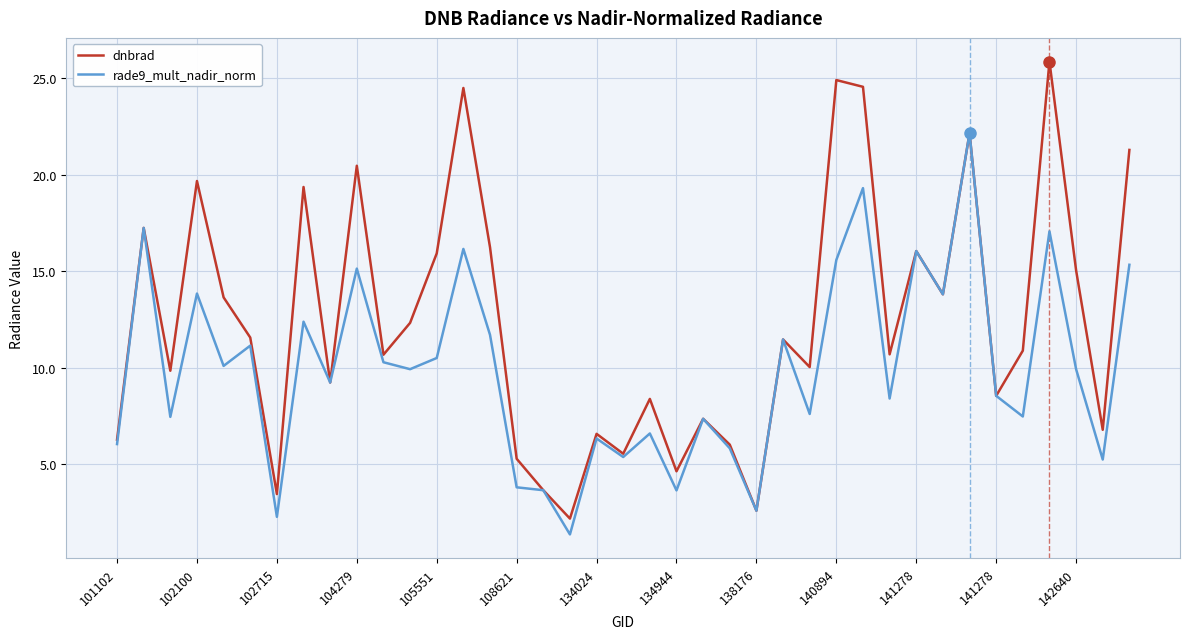

Which series has the widest spread of values?

dnbrad